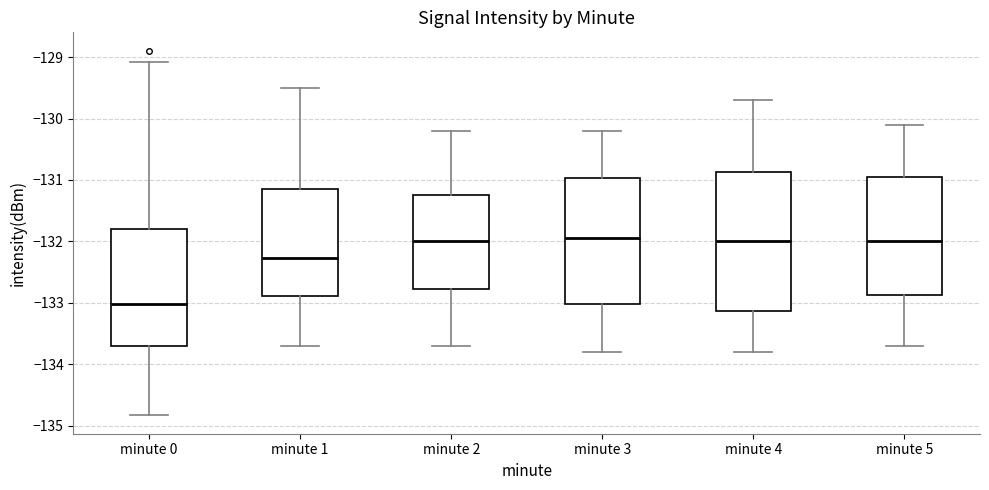

Where does the lower whisker of the box for minute 1 end on the y-axis? The values are not printed on the chart, so give them approximately, as read against the axis.

-133.7